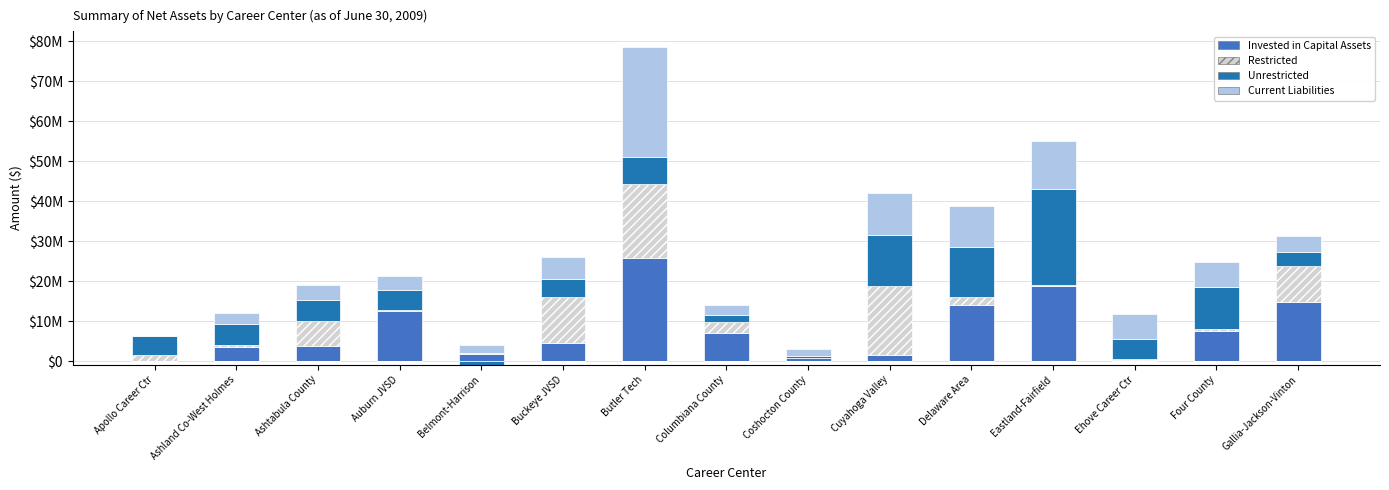

How many data points in Invested in Capital Assets are above 4490054?

7